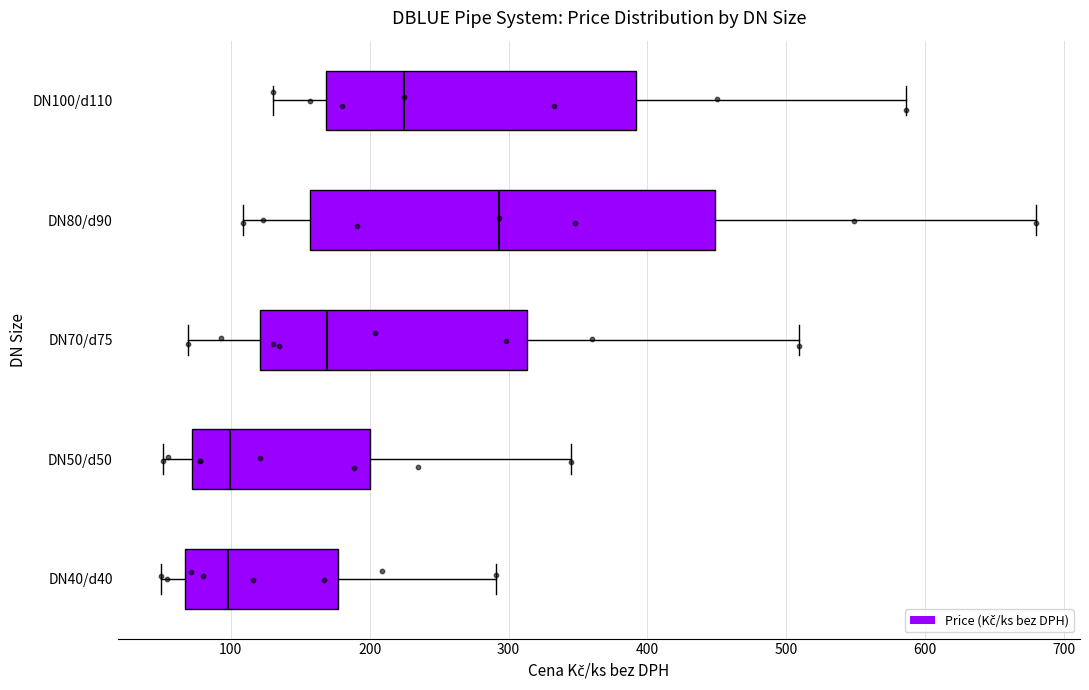

Reading bottom to top, read every box against the x-axis: the position of its median line, the range the box covers, and the ends of its whiskers. The values are not printed on the chart, so give them approximately, as read against the axis.

DN40/d40: median 100, box 70 to 180, whiskers 50 to 290
DN50/d50: median 100, box 70 to 200, whiskers 50 to 350
DN70/d75: median 170, box 120 to 310, whiskers 70 to 510
DN80/d90: median 290, box 160 to 450, whiskers 110 to 680
DN100/d110: median 230, box 170 to 390, whiskers 130 to 590